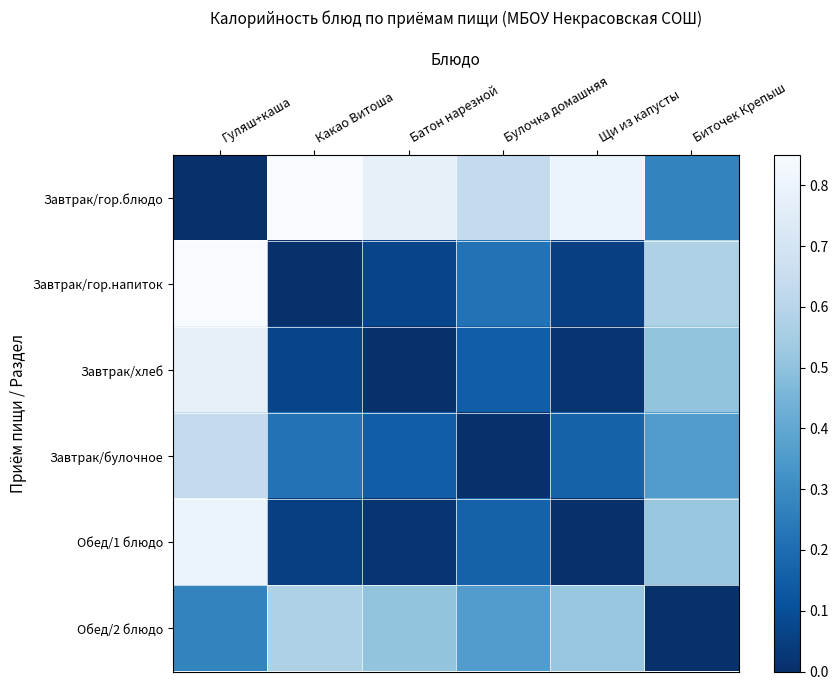

Rank the series at Гуляш+каша from lowest to highest value.

Завтрак/гор.блюдо, Обед/2 блюдо, Завтрак/булочное, Завтрак/хлеб, Обед/1 блюдо, Завтрак/гор.напиток